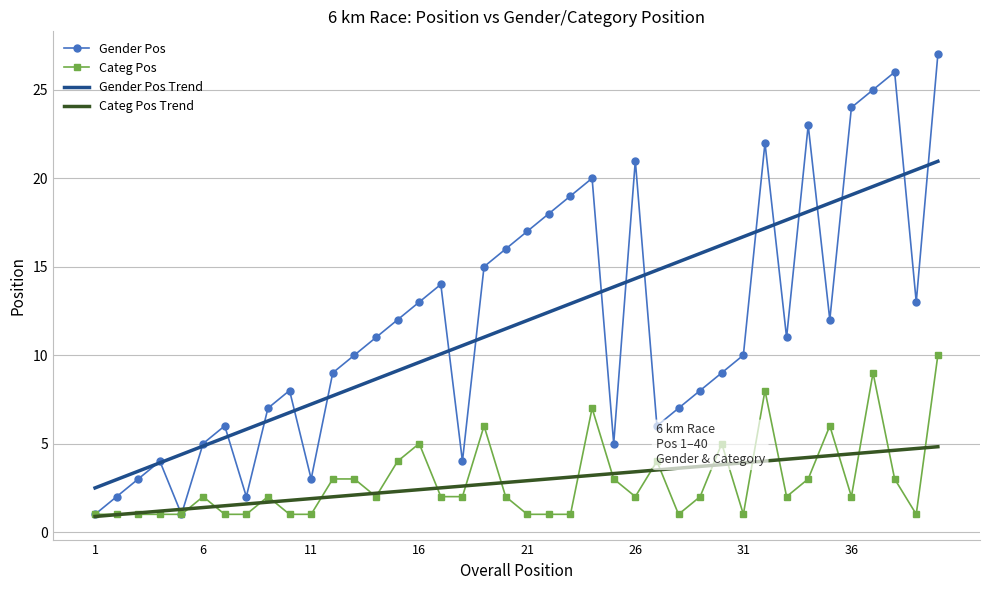

What is the maximum value shown in the chart?

27.0